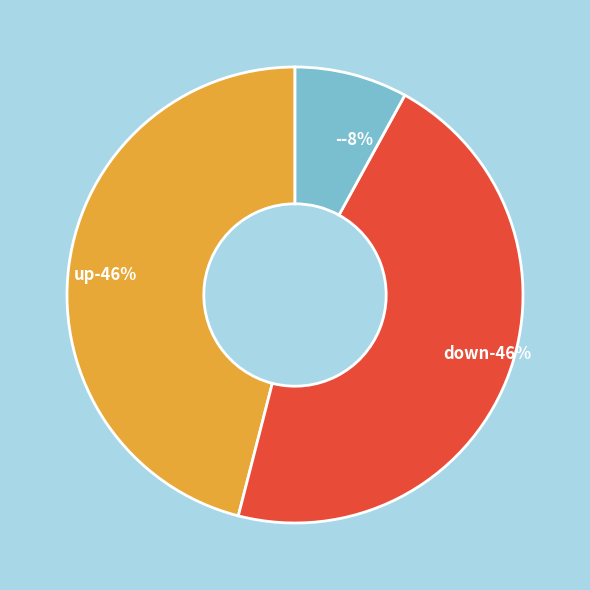

Is it true that - is 1% of the pie?

False